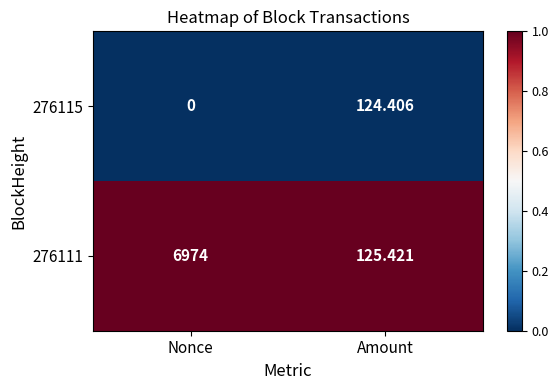

At which category does the chart reach its minimum across all series?

Nonce